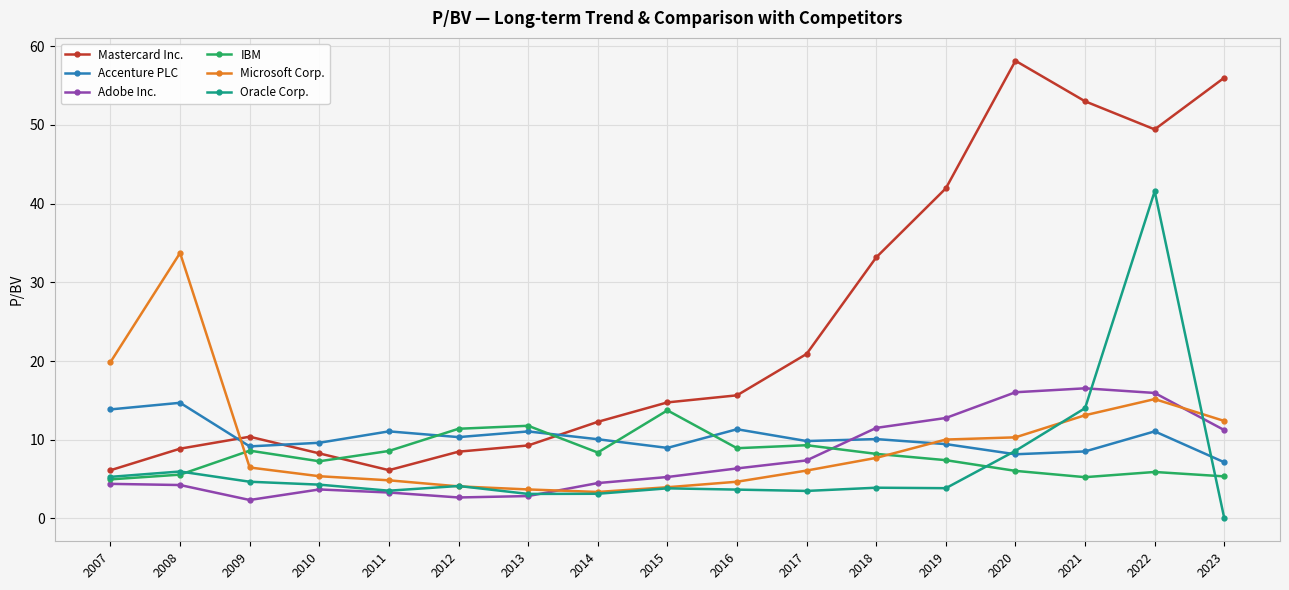

Where is the first local maximum for Microsoft Corp.?

2008